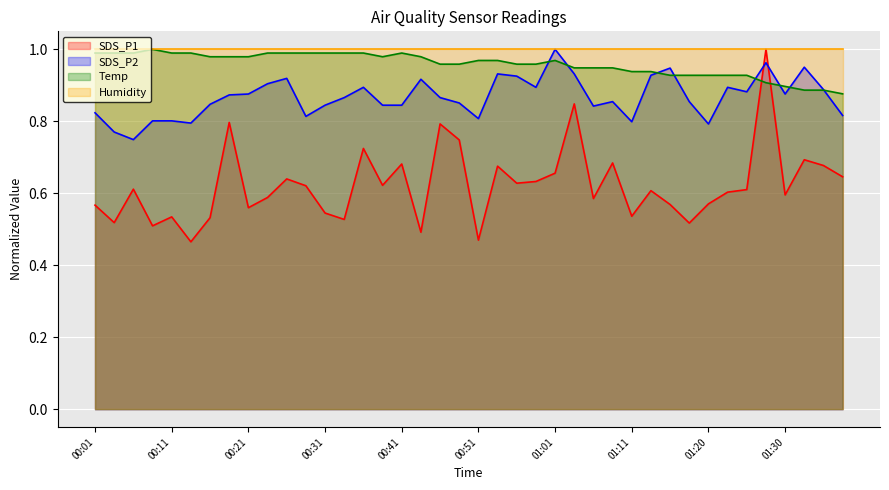

At which label is SDS_P1 closest to 0?

00:13